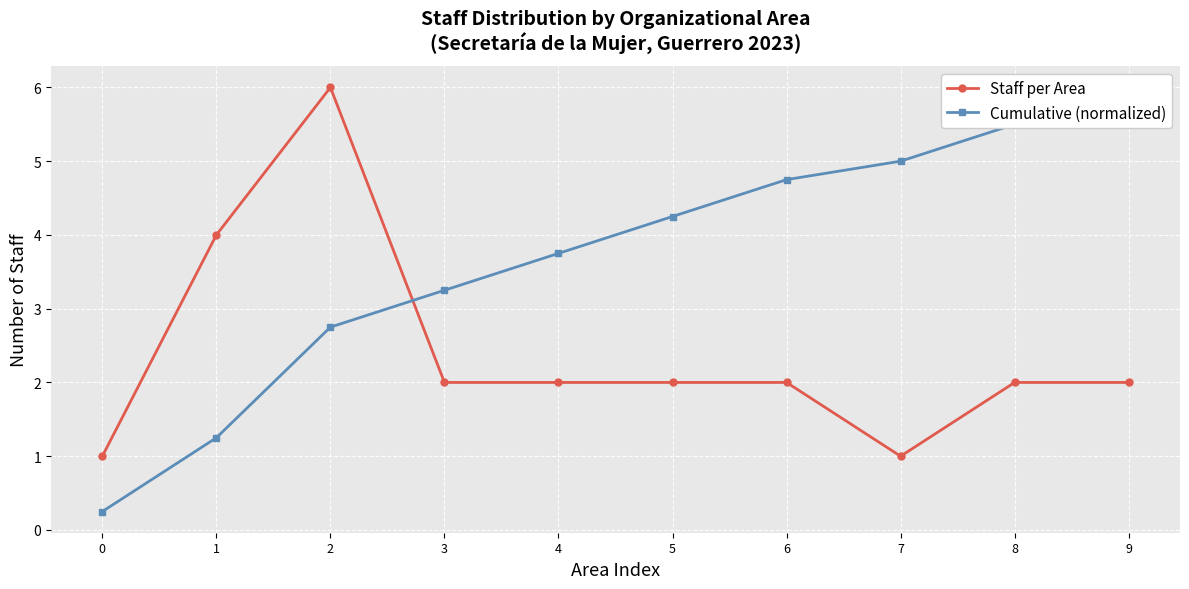

Rank the categories by Staff per Area value from lowest to highest.

0, 7, 3, 4, 5, 6, 8, 9, 1, 2